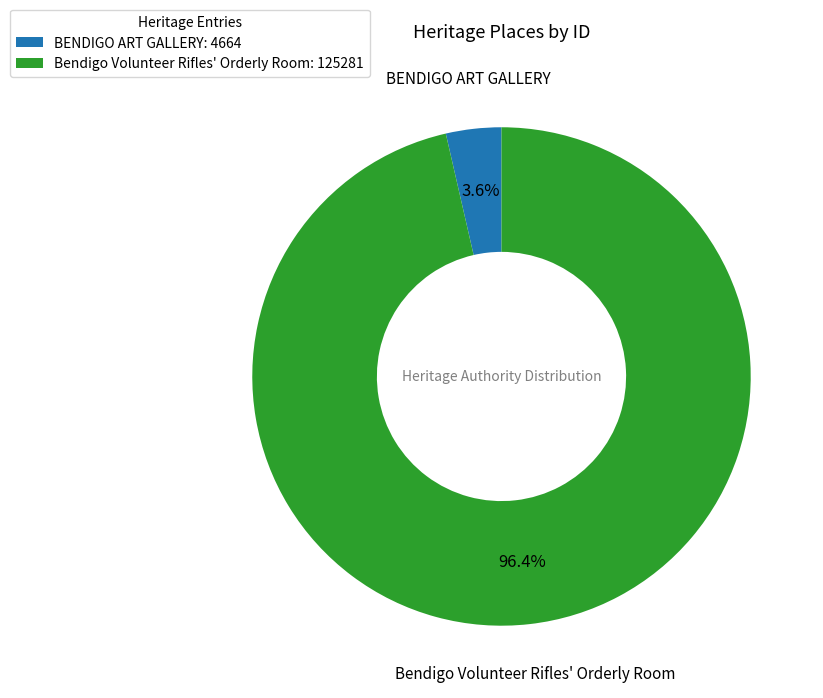

Which has a higher value, BENDIGO ART GALLERY or Bendigo Volunteer Rifles' Orderly Room?

Bendigo Volunteer Rifles' Orderly Room